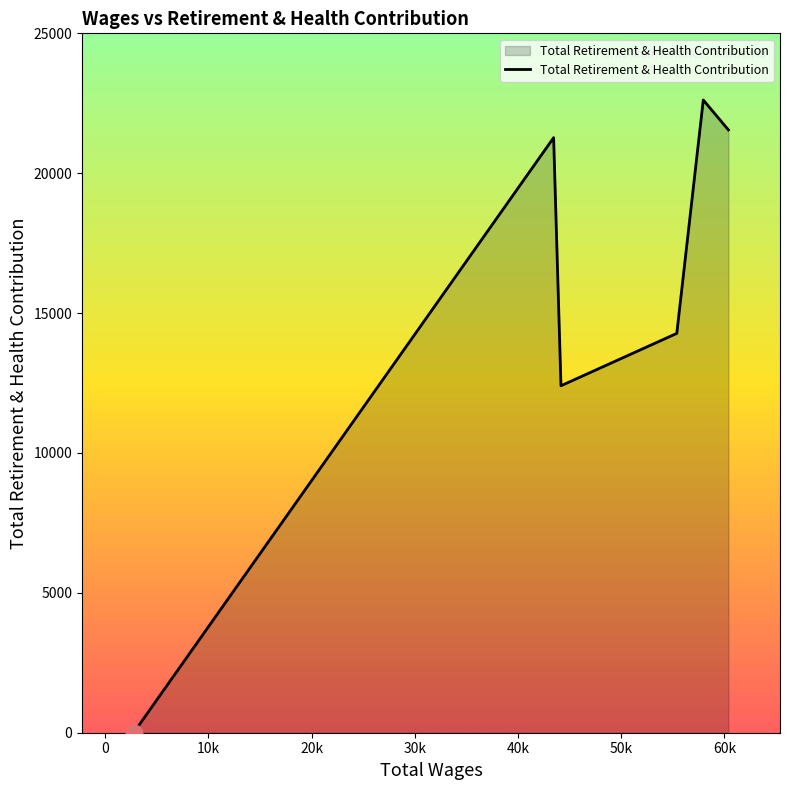

How many lines are shown in the chart?

1